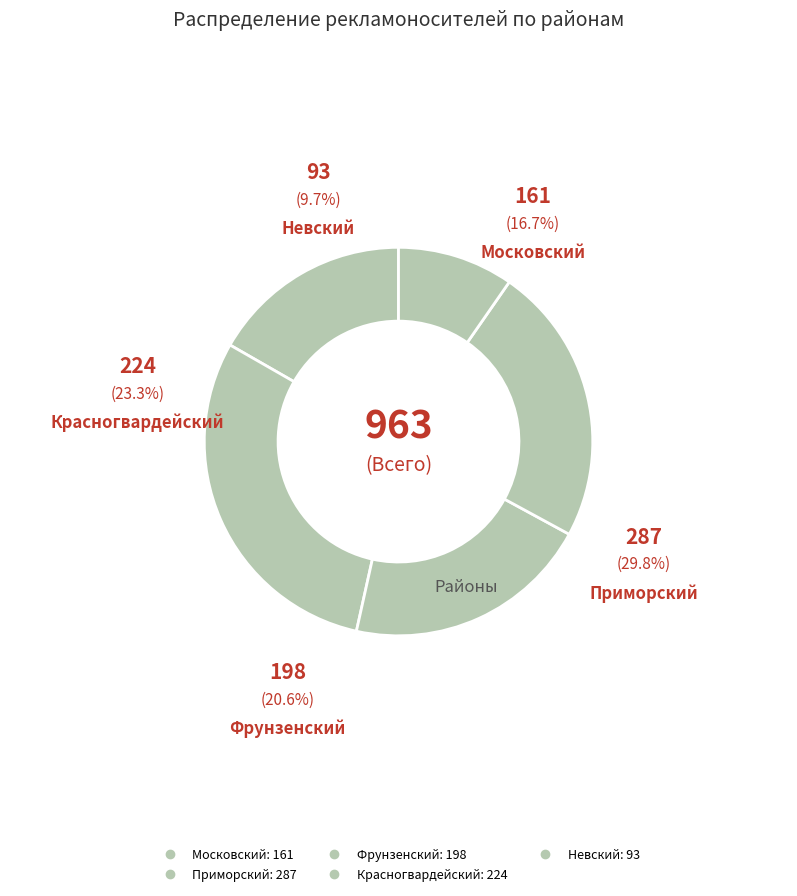

Count the number of slices in the pie.

5